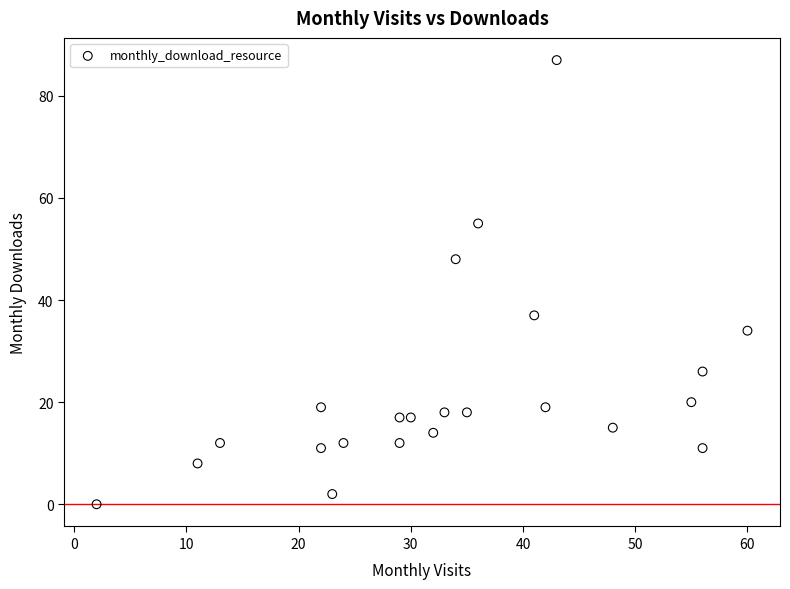

What Y value in the scatter plot is closest to 43?

48